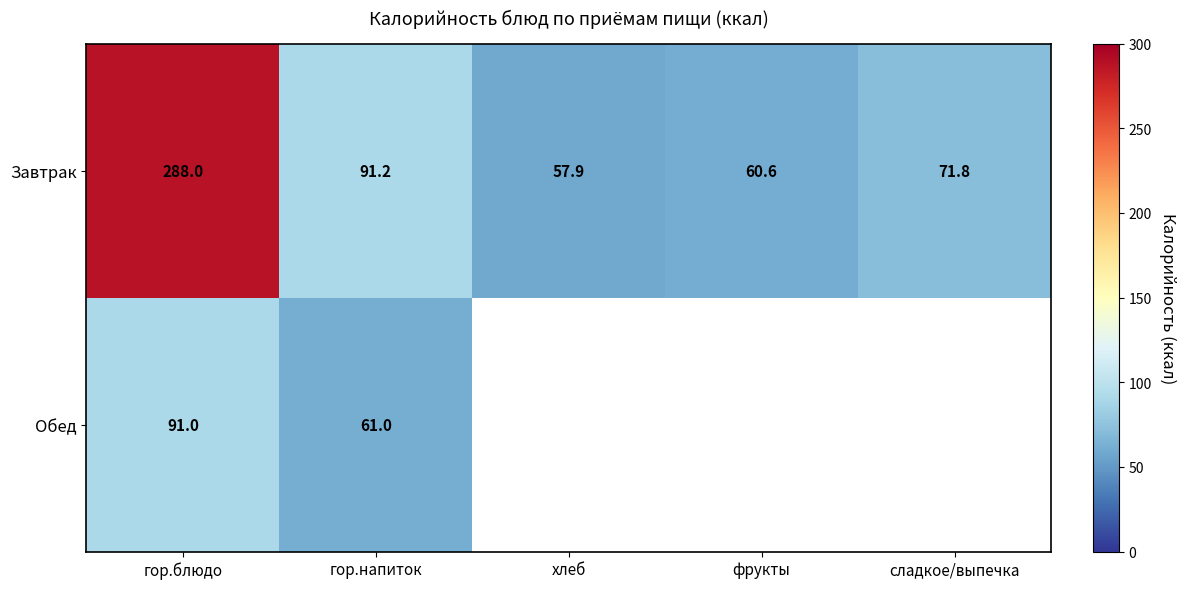

The Завтрак series shows 517.7 at гор.блюдо. True or false?

False